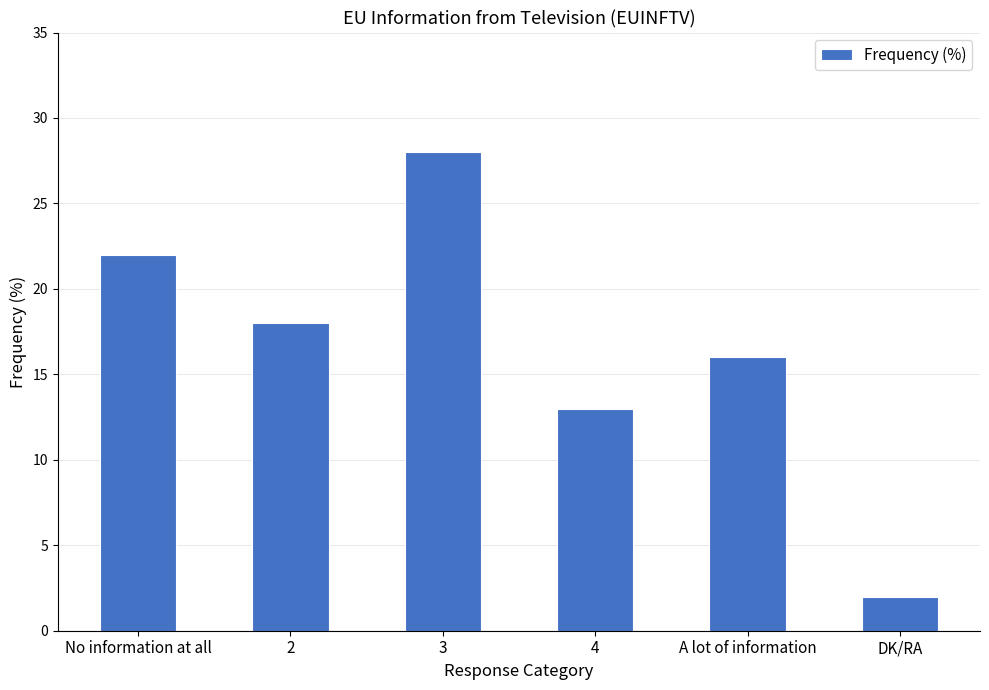

List the labels in order of value, smallest first.

DK/RA, 4, A lot of information, 2, No information at all, 3